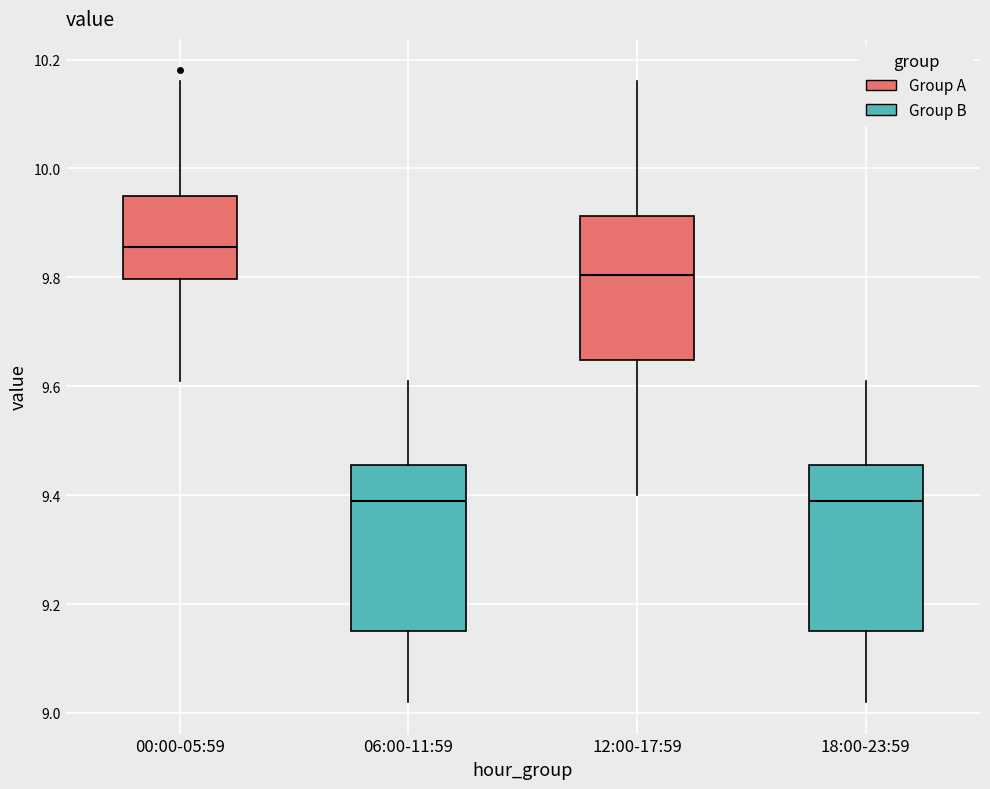

Reading left to right, transcribe this box plot: for each box, give where its median line is, the range the box spans, and where its two whiskers end, as read against the y-axis. The values are not printed on the chart, so give them approximately, as read against the axis.

00:00-05:59: median 9.86, box 9.80 to 9.96, whiskers 9.62 to 10.16
06:00-11:59: median 9.40, box 9.16 to 9.46, whiskers 9.02 to 9.62
12:00-17:59: median 9.80, box 9.64 to 9.92, whiskers 9.40 to 10.16
18:00-23:59: median 9.40, box 9.16 to 9.46, whiskers 9.02 to 9.62